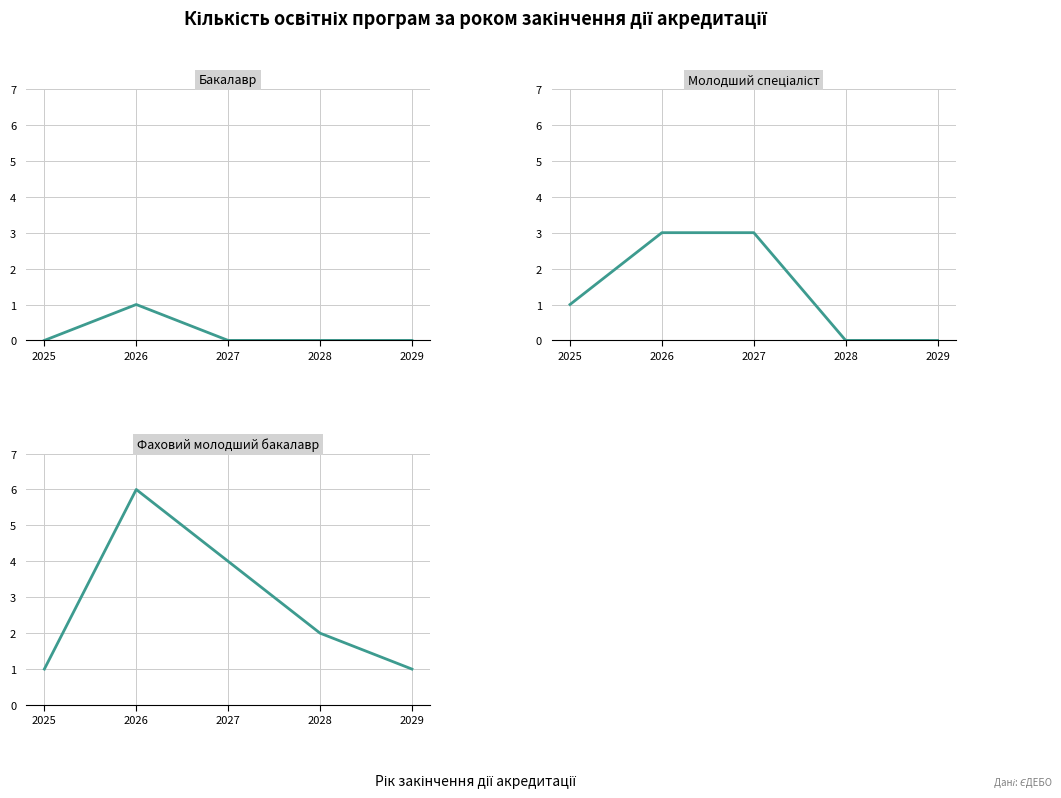

Is the value of Молодший спеціаліст at 2029 greater than the value of Фаховий молодший бакалавр at 2025?

No